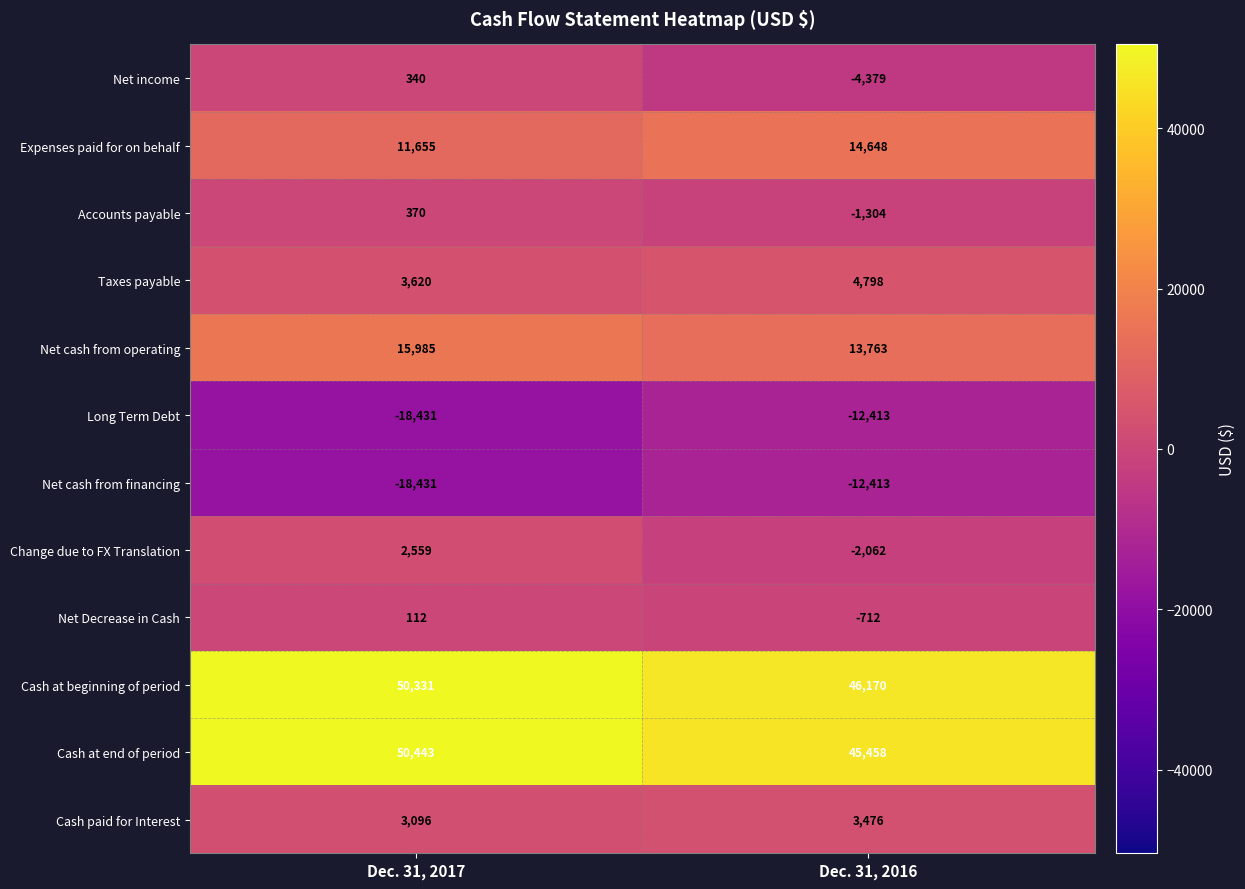

How many categories are shown in the chart?

2